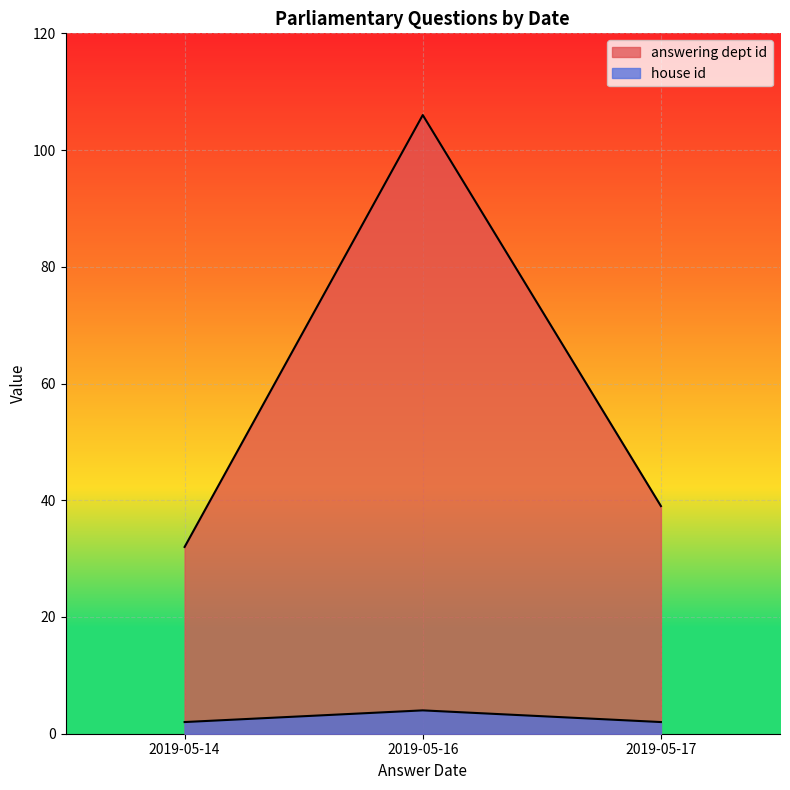

How many distinct data groups are displayed?

2